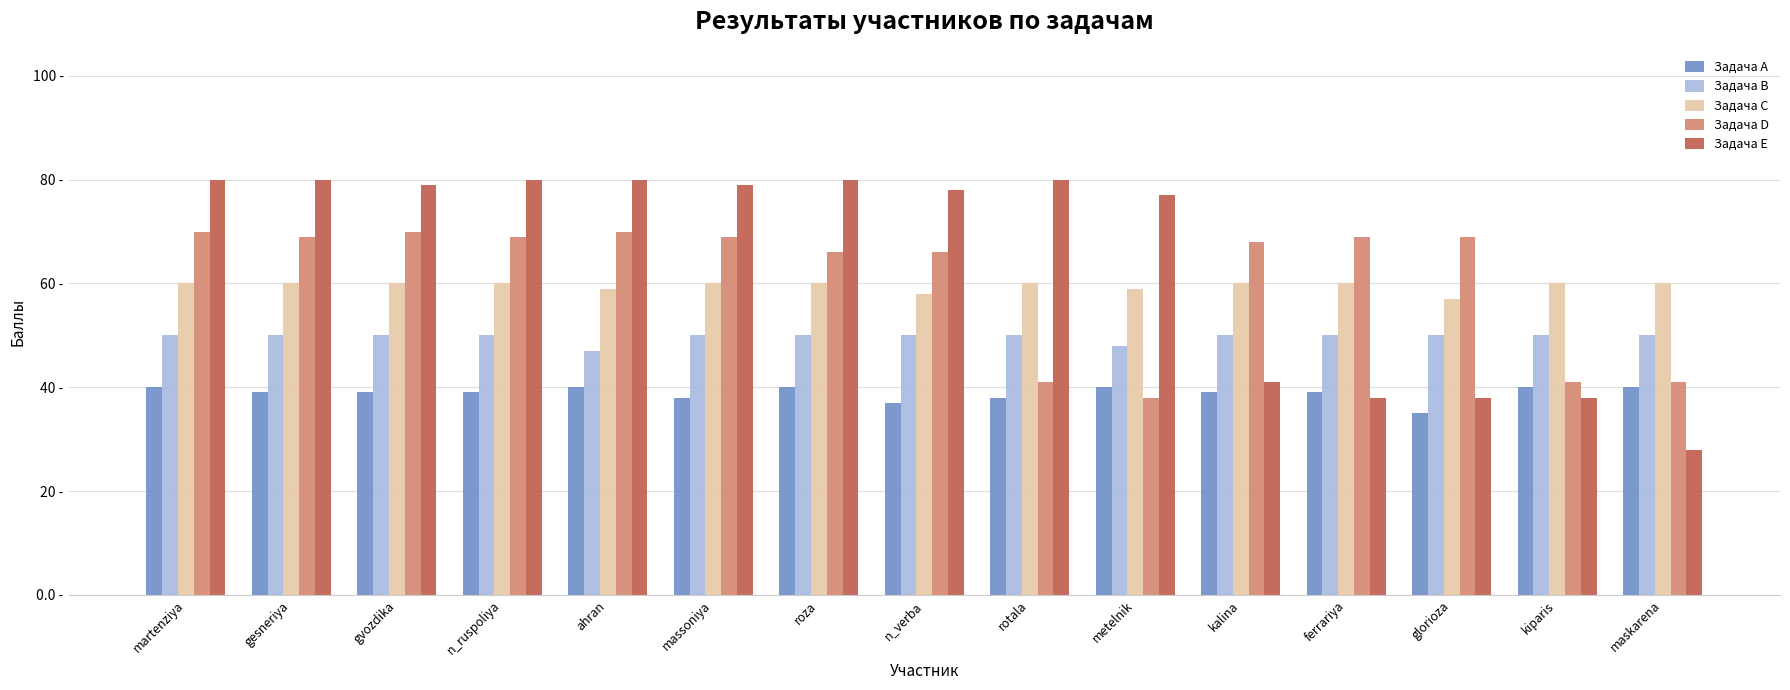

Reading right to left, what are all the values shown in this chart?

Задача A: maskarena=40	kiparis=40	glorioza=35	ferrariya=39	kalina=39	metelnik=40	rotala=38	n_verba=37	roza=40	massoniya=38	ahran=40	n_ruspoliya=39	gvozdika=39	gesneriya=39	martenziya=40
Задача B: maskarena=50	kiparis=50	glorioza=50	ferrariya=50	kalina=50	metelnik=48	rotala=50	n_verba=50	roza=50	massoniya=50	ahran=47	n_ruspoliya=50	gvozdika=50	gesneriya=50	martenziya=50
Задача C: maskarena=60	kiparis=60	glorioza=57	ferrariya=60	kalina=60	metelnik=59	rotala=60	n_verba=58	roza=60	massoniya=60	ahran=59	n_ruspoliya=60	gvozdika=60	gesneriya=60	martenziya=60
Задача D: maskarena=41	kiparis=41	glorioza=69	ferrariya=69	kalina=68	metelnik=38	rotala=41	n_verba=66	roza=66	massoniya=69	ahran=70	n_ruspoliya=69	gvozdika=70	gesneriya=69	martenziya=70
Задача E: maskarena=28	kiparis=38	glorioza=38	ferrariya=38	kalina=41	metelnik=77	rotala=80	n_verba=78	roza=80	massoniya=79	ahran=80	n_ruspoliya=80	gvozdika=79	gesneriya=80	martenziya=80